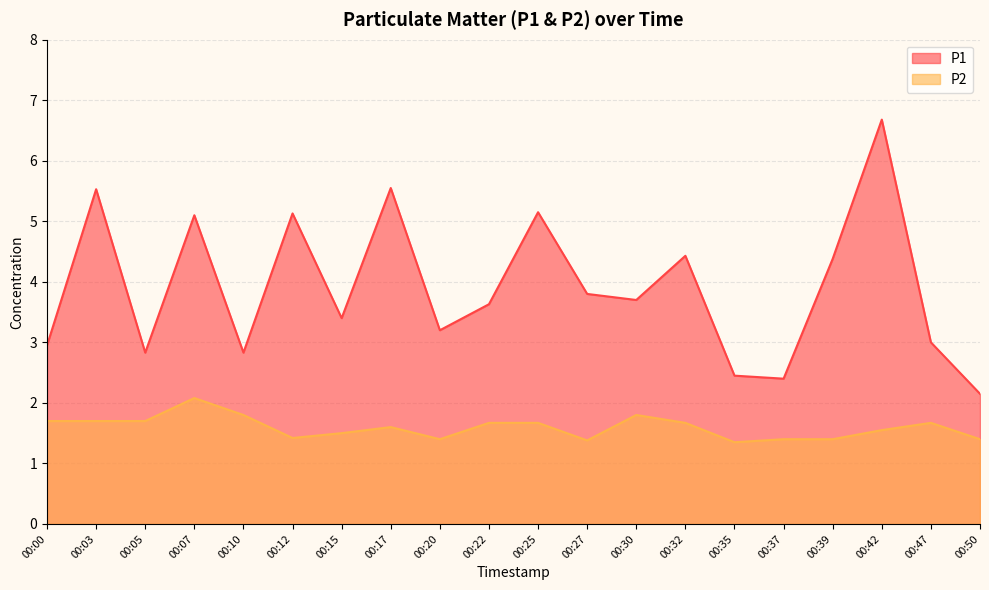

The P1 series shows 3.4 at 00:37. True or false?

False